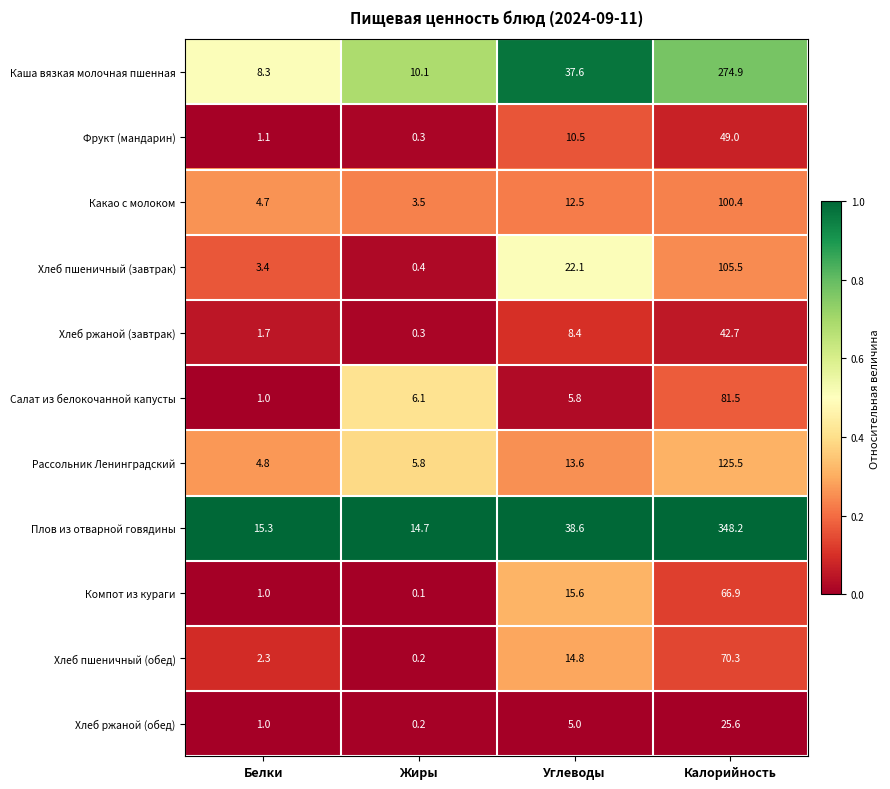

At how many categories does at least one series exceed 0?

4